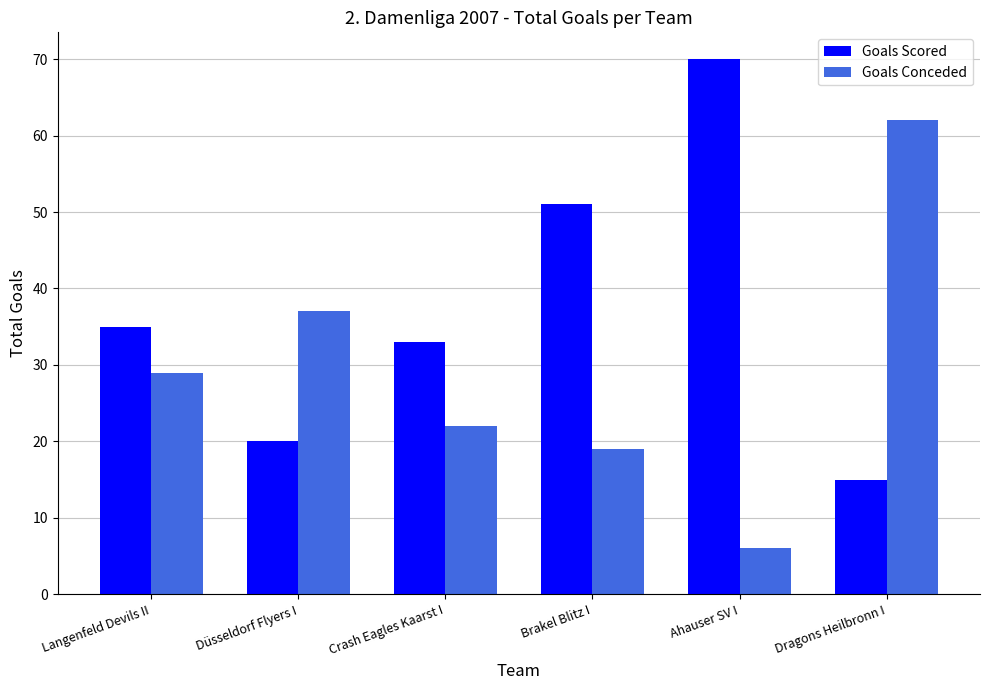

What is the minimum value for Goals Conceded?

6